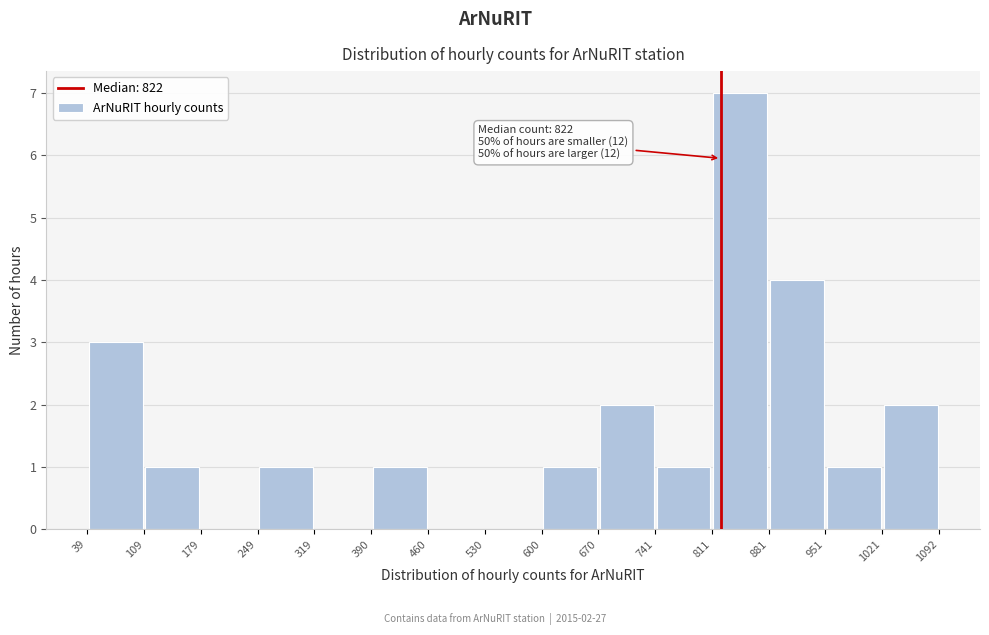

Over which range of the x-axis is the bar tallest?

811 to 881